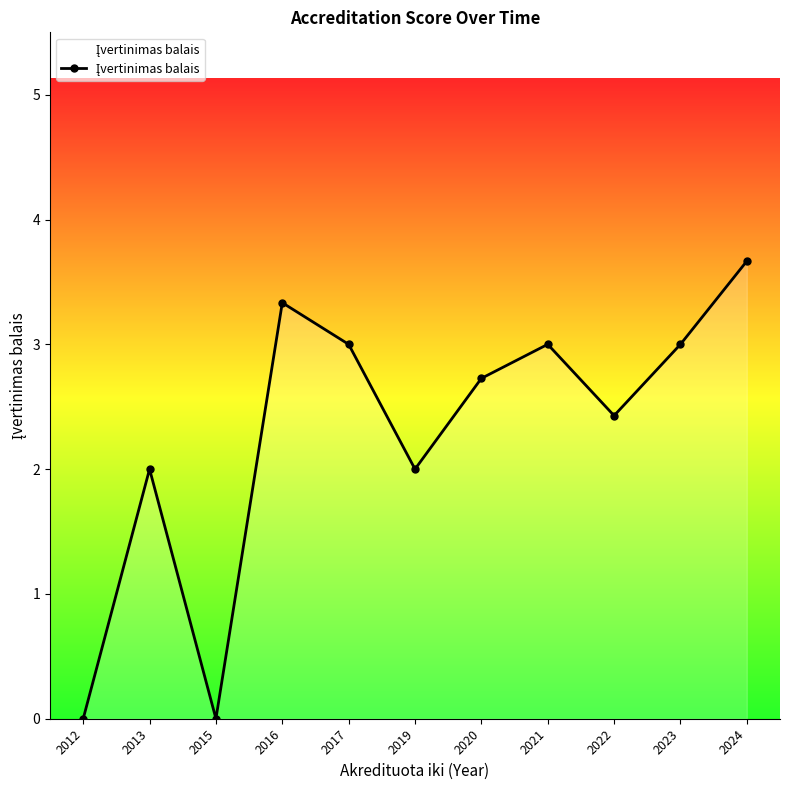

Reading right to left, transcribe all the data shown in this chart.

3.7	3.0	2.4	3.0	2.7	2.0	3.0	3.3	0.0	2.0	0.0